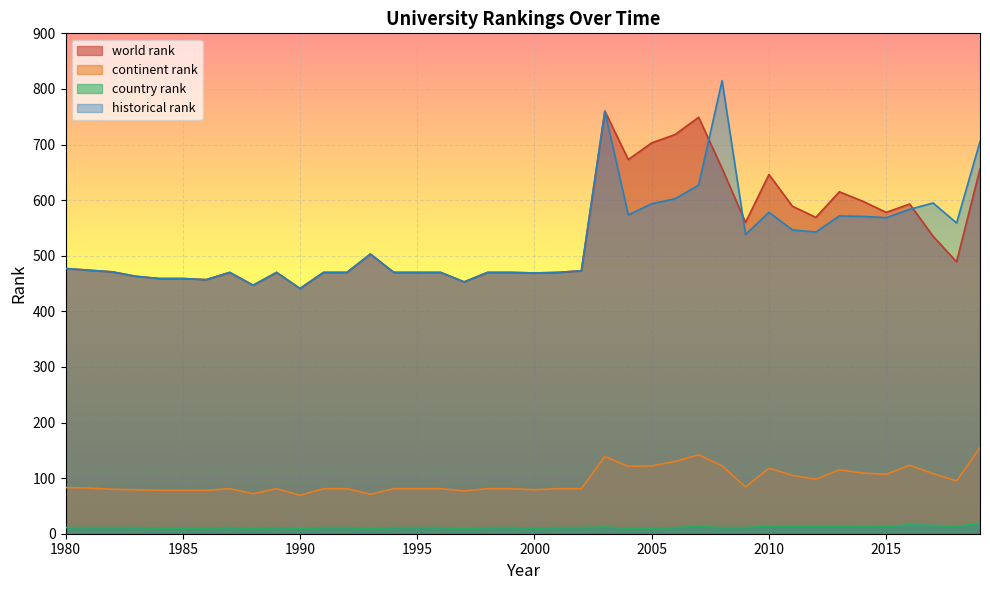

How many interior local peaks does the country rank series have?

7